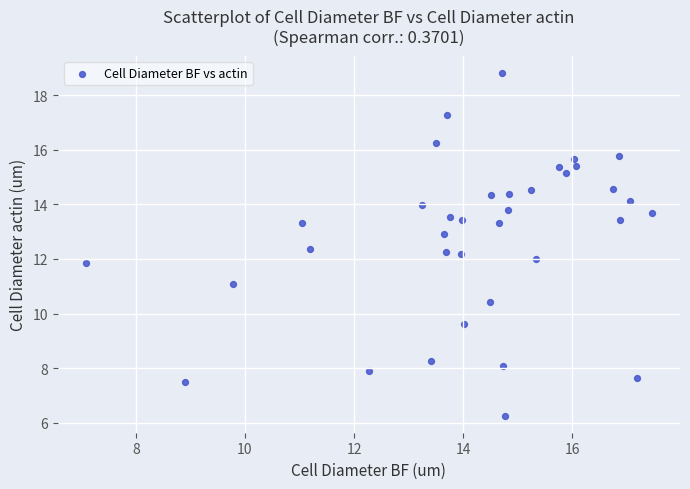

What is the range of X values (max minus min)?

10.4